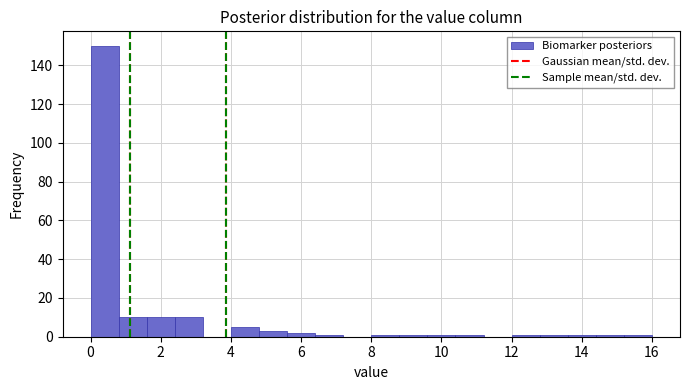

Reading left to right, transcribe this chart: for each bar, give the range it covers on the x-axis and its height. The values are not printed on the chart, so give them approximately, as read against the axis.

0.0 to 0.8: 150
0.8 to 1.6: 10
1.6 to 2.4: 10
2.4 to 3.2: 10
3.2 to 4.0: 0
4.0 to 4.8: 6
4.8 to 5.6: 4
5.6 to 6.4: 2
6.4 to 7.2: under 2
7.2 to 8.0: 0
8.0 to 8.8: under 2
8.8 to 9.6: under 2
9.6 to 10.4: under 2
10.4 to 11.2: under 2
11.2 to 12.0: 0
12.0 to 12.8: under 2
12.8 to 13.6: under 2
13.6 to 14.4: under 2
14.4 to 15.2: under 2
15.2 to 16.0: under 2